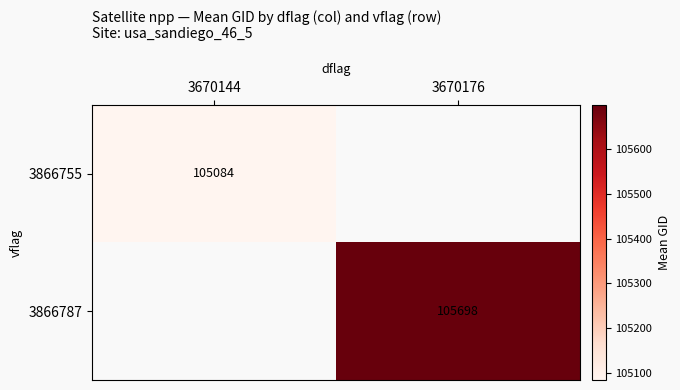

What is the greatest value displayed?

105698.4